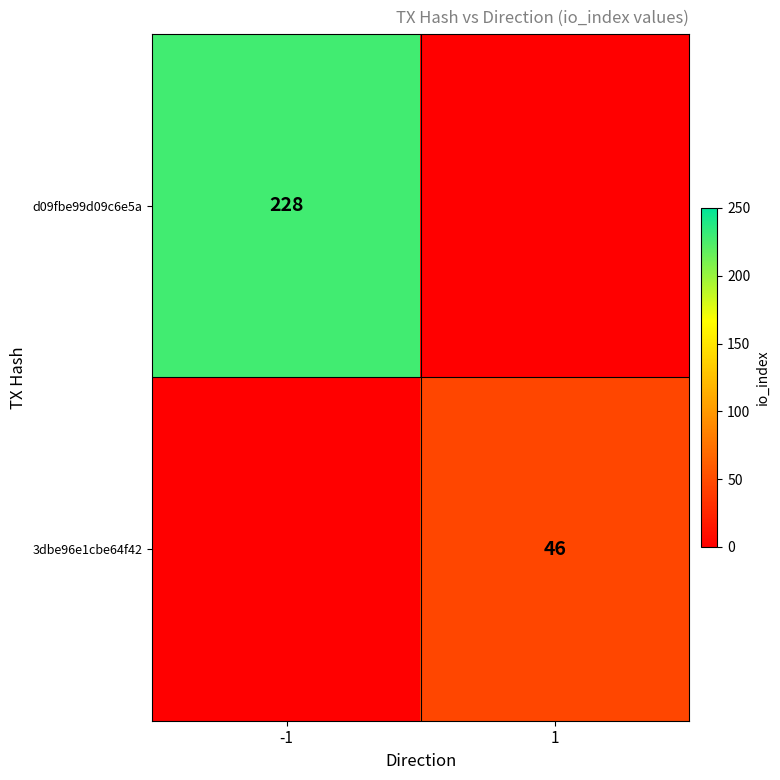

The value of 3dbe96e1cbe64f42 at 1 is 22. True or false?

False